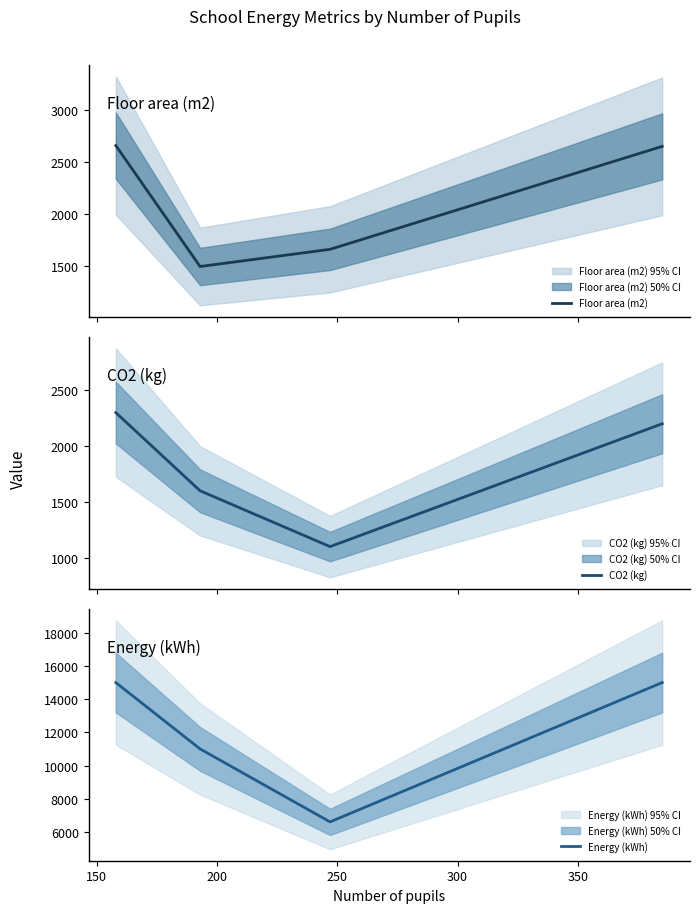

True or false: Energy (kWh) has more than 2 interior local peaks.

False